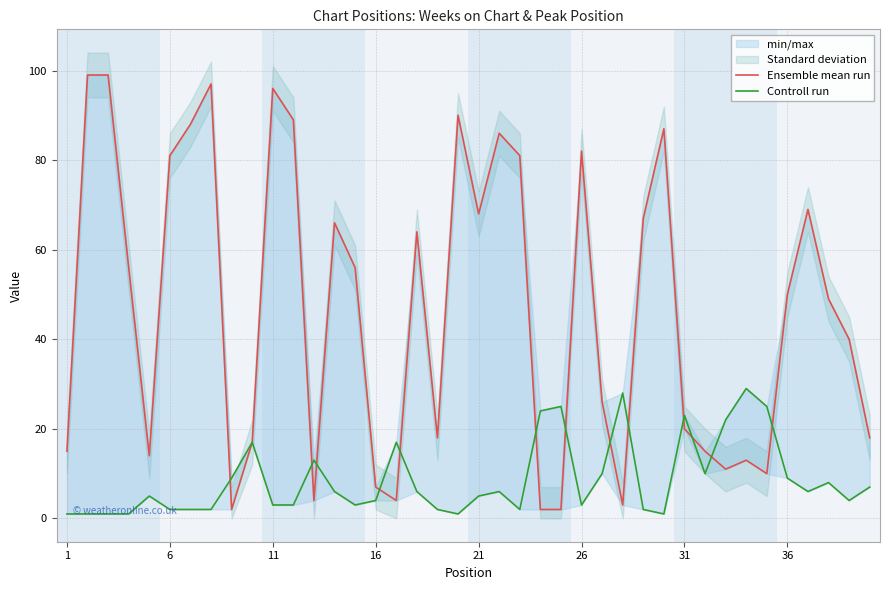

In Controll run, how many points are lower than both neighbors (excluding endpoints)?

8